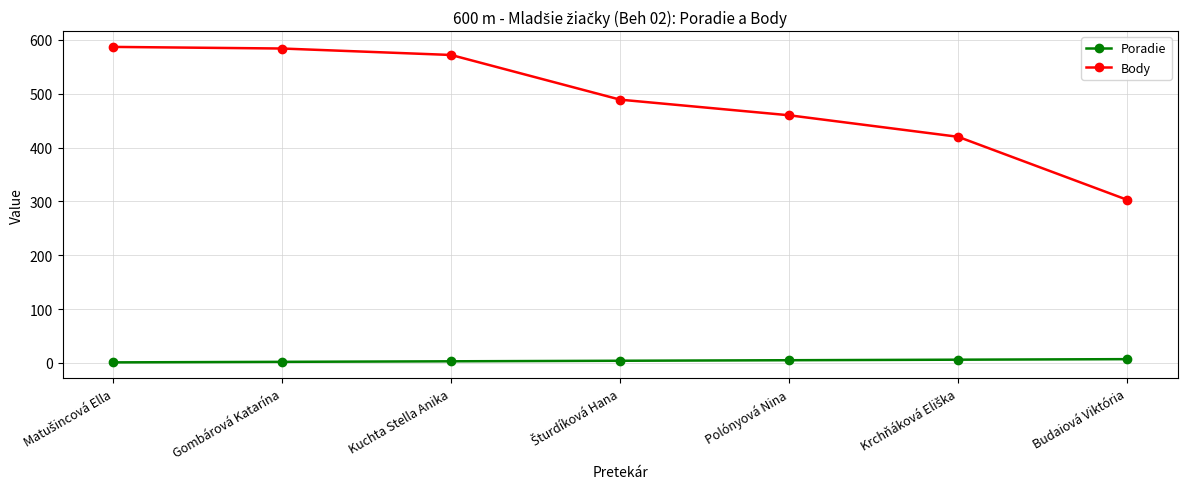

True or false: Poradie and Body cross at least once.

False